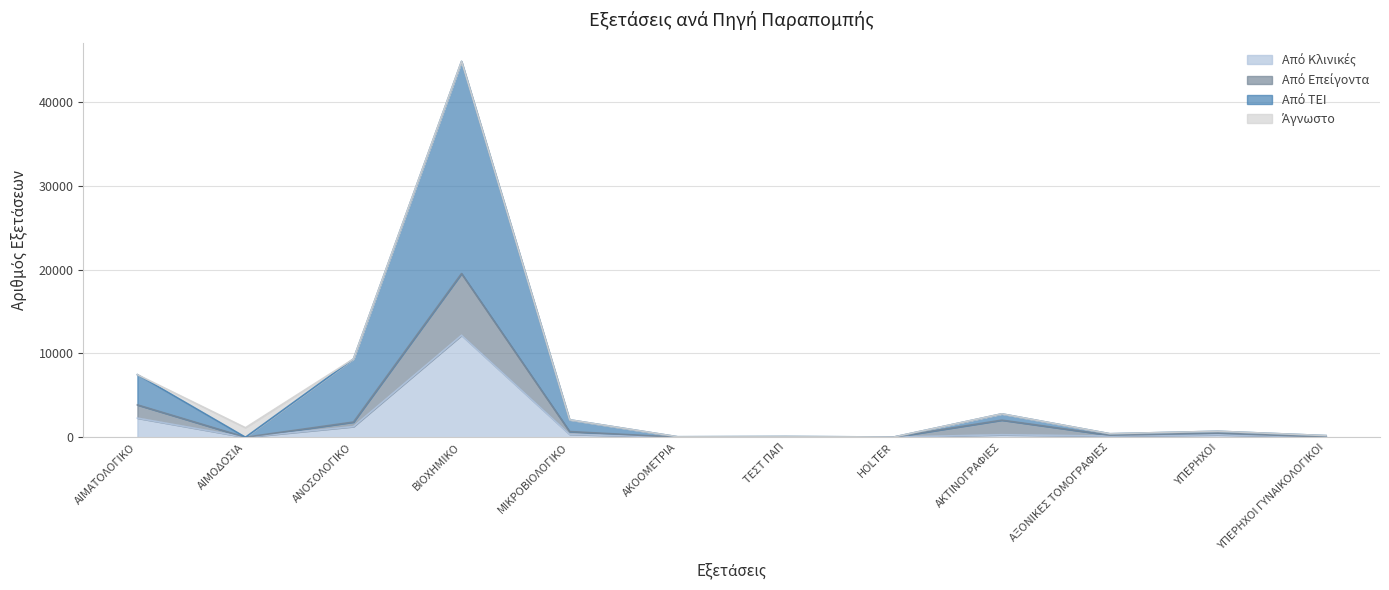

List the labels in order of Από ΤΕΙ value, largest first.

ΒΙΟΧΗΜΙΚΟ, ΑΝΟΣΟΛΟΓΙΚΟ, ΑΙΜΑΤΟΛΟΓΙΚΟ, ΑΚΤΙΝΟΓΡΑΦΙΕΣ, ΜΙΚΡΟΒΙΟΛΟΓΙΚΟ, ΥΠΕΡΗΧΟΙ, ΑΞΟΝΙΚΕΣ ΤΟΜΟΓΡΑΦΙΕΣ, ΥΠΕΡΗΧΟΙ ΓΥΝΑΙΚΟΛΟΓΙΚΟΙ, ΤΕΣΤ ΠΑΠ, ΑΚΟΟΜΕΤΡΙΑ, HOLTER, ΑΙΜΟΔΟΣΙΑ